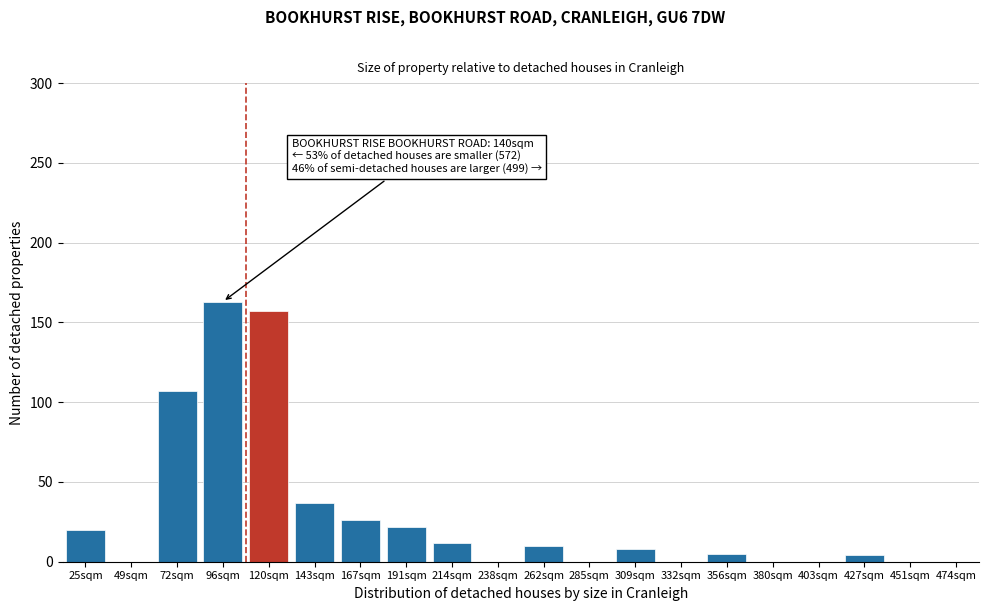

What is the greatest value displayed?

163